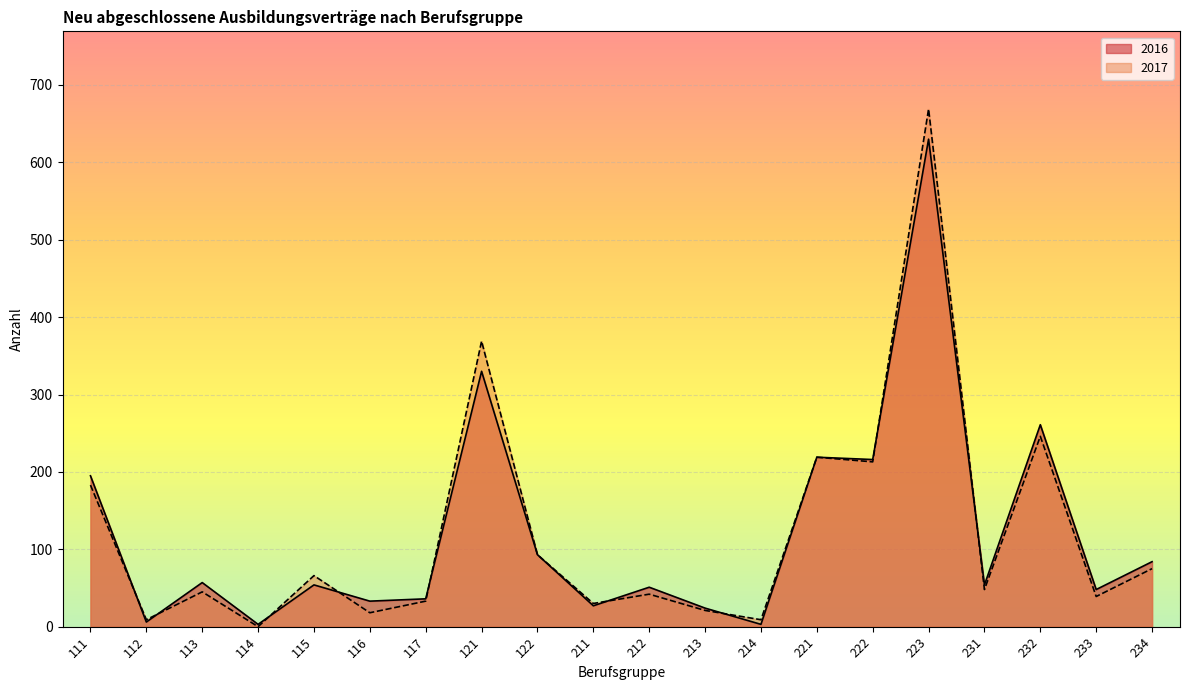

True or false: 2016 has a value of 33 at 116.

True